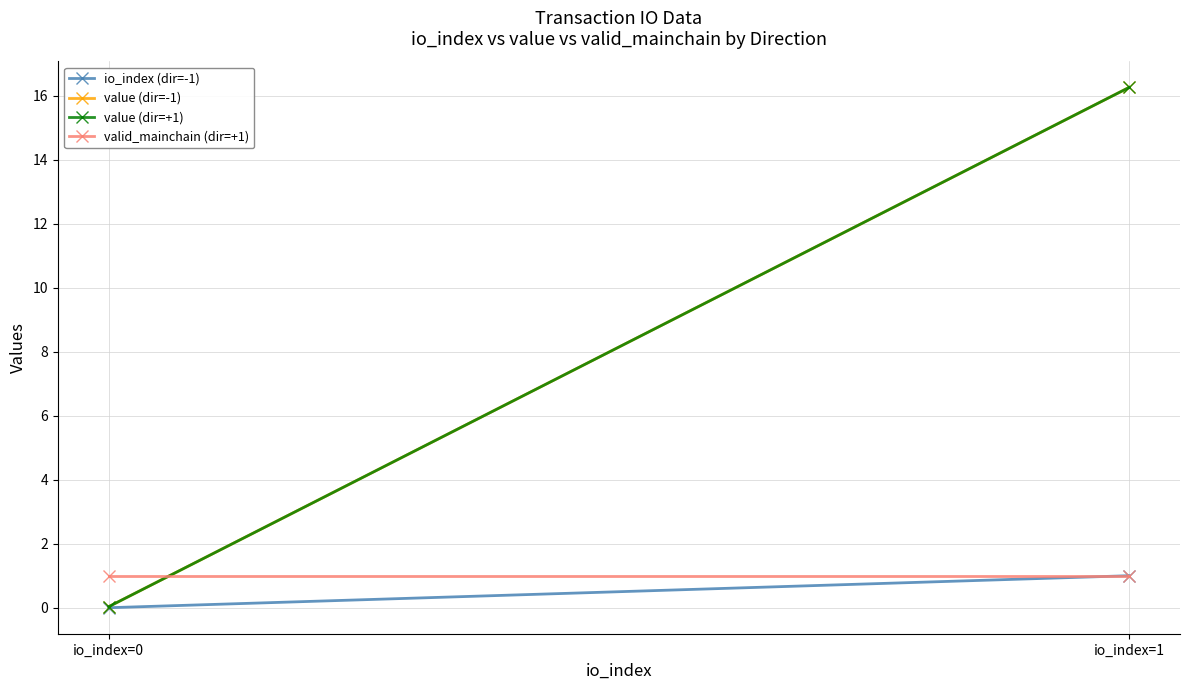

Which has a higher value, io_index=0 or io_index=1?

io_index=1